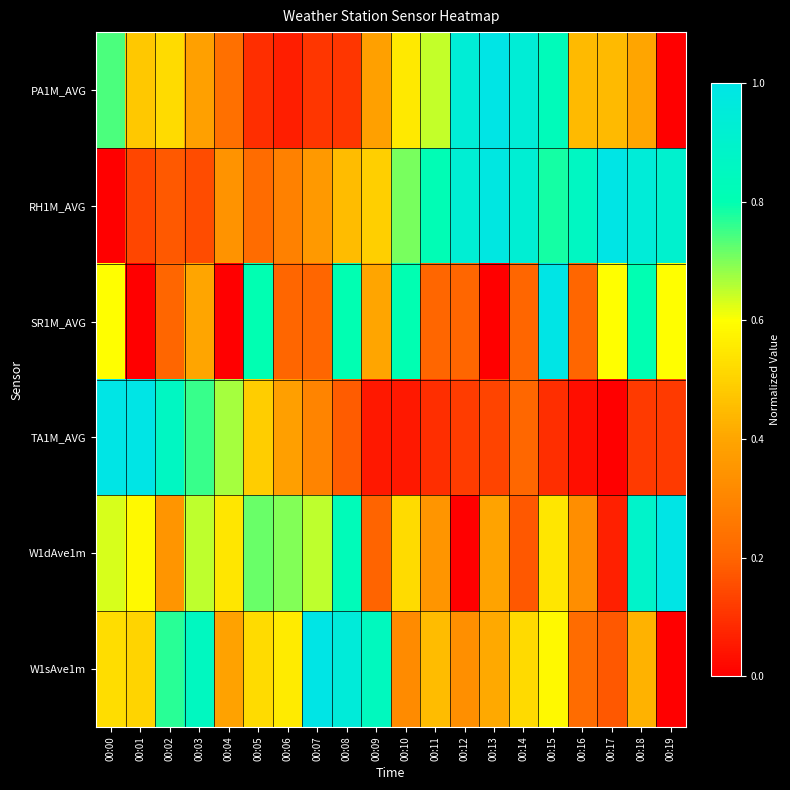

What is the maximum value shown in the chart?

1.0